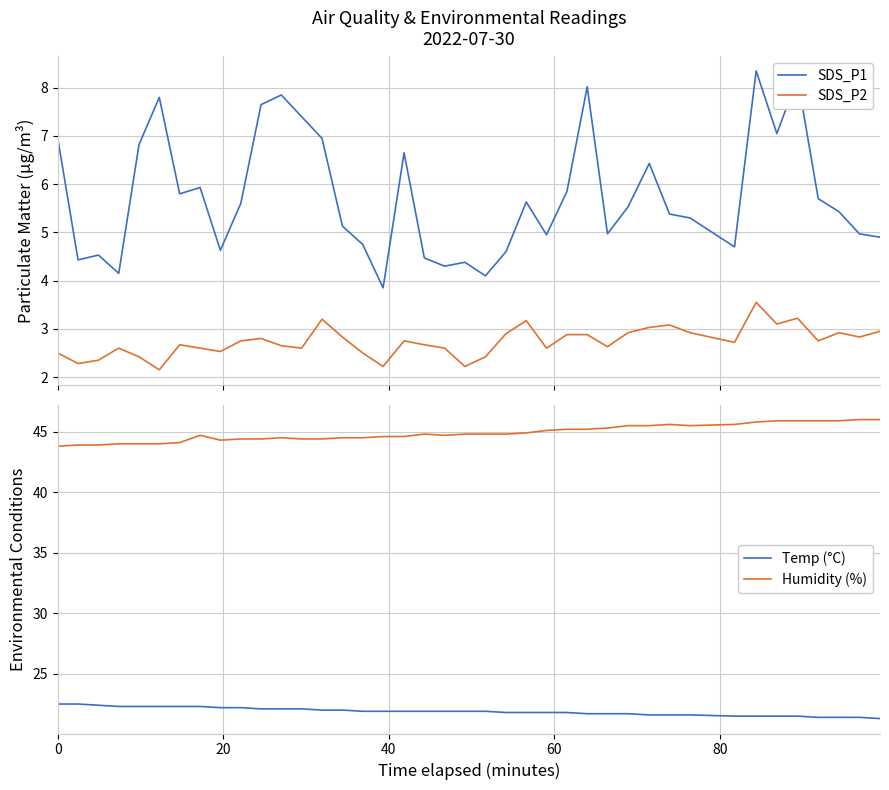

True or false: SDS_P1 and SDS_P2 intersect in this chart.

False